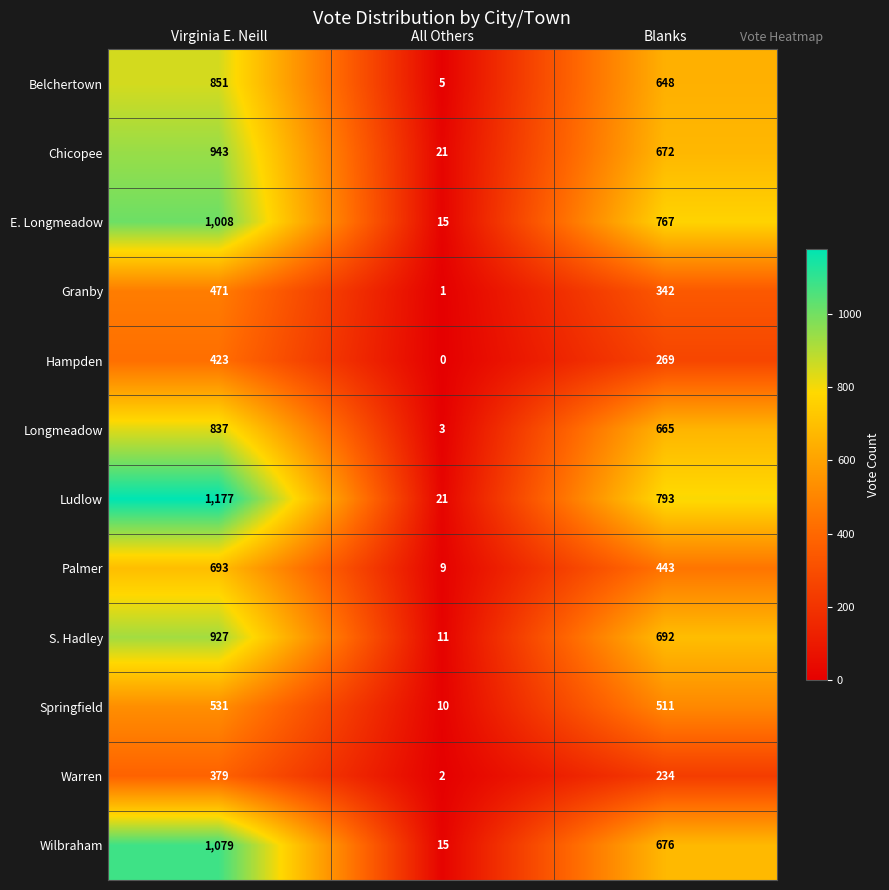

The value of Granby at Virginia E. Neill is 471. True or false?

True